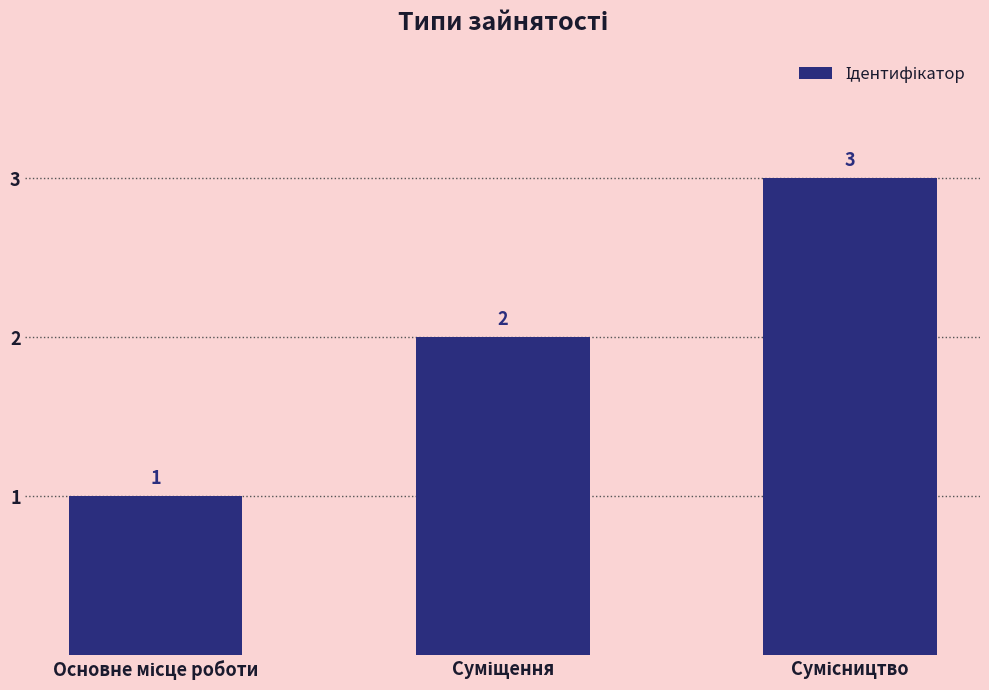

What is the value of the 3rd bar from the left?

3